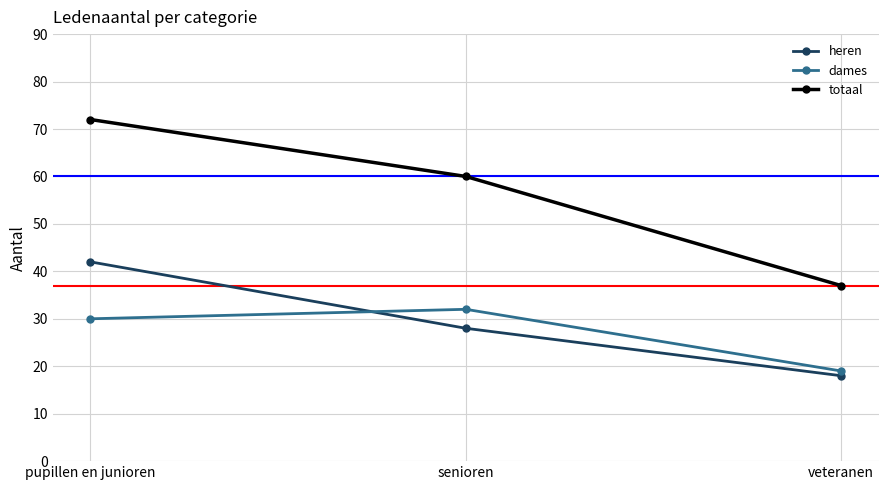

What is the value of the dames point at the 3rd from the left?

19